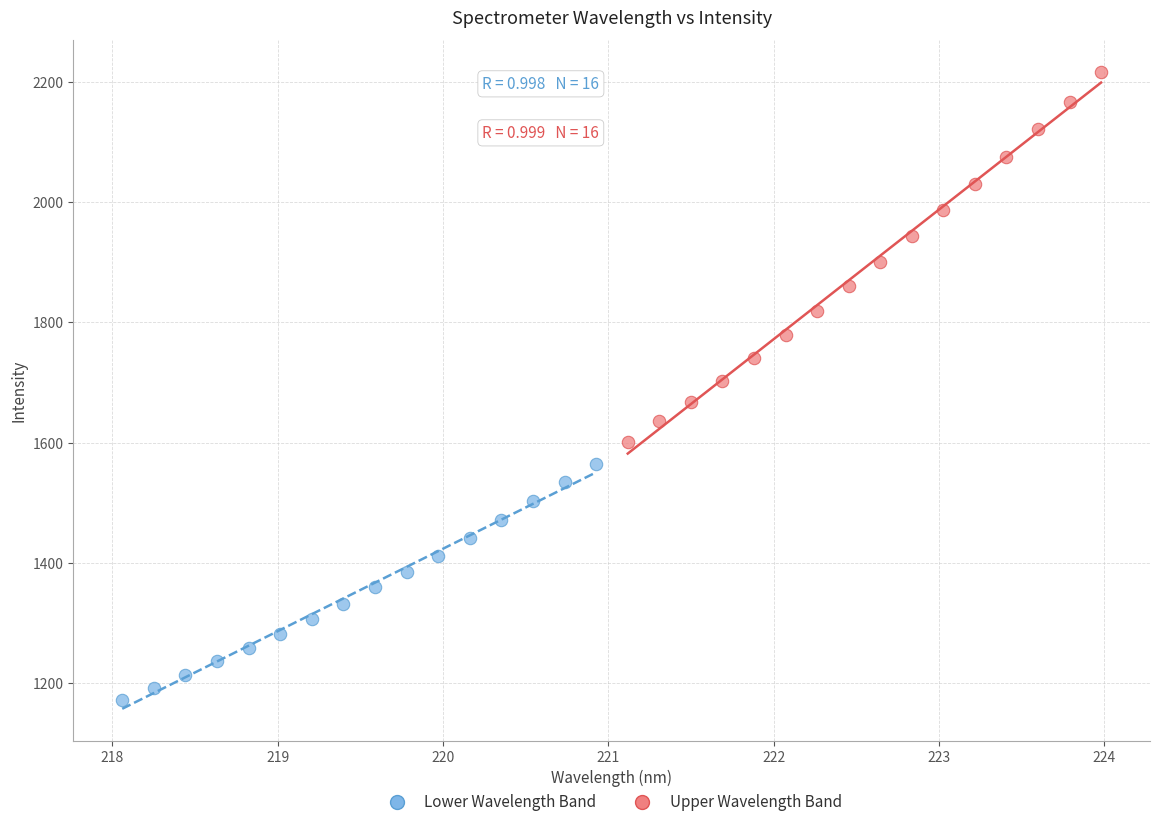

Which series reaches the minimum Y coordinate?

Lower Wavelength Band